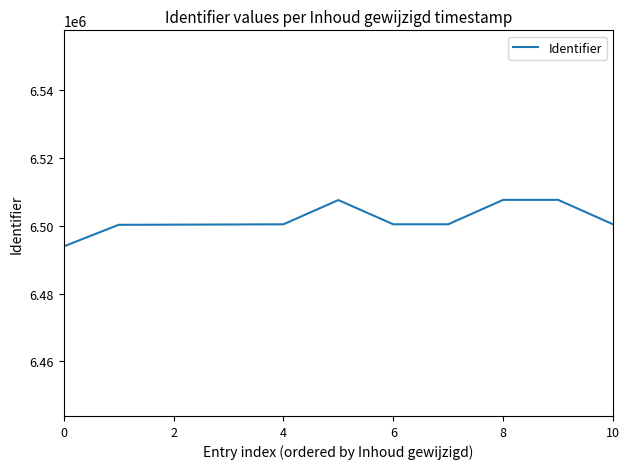

What is the smallest value displayed?

6493894